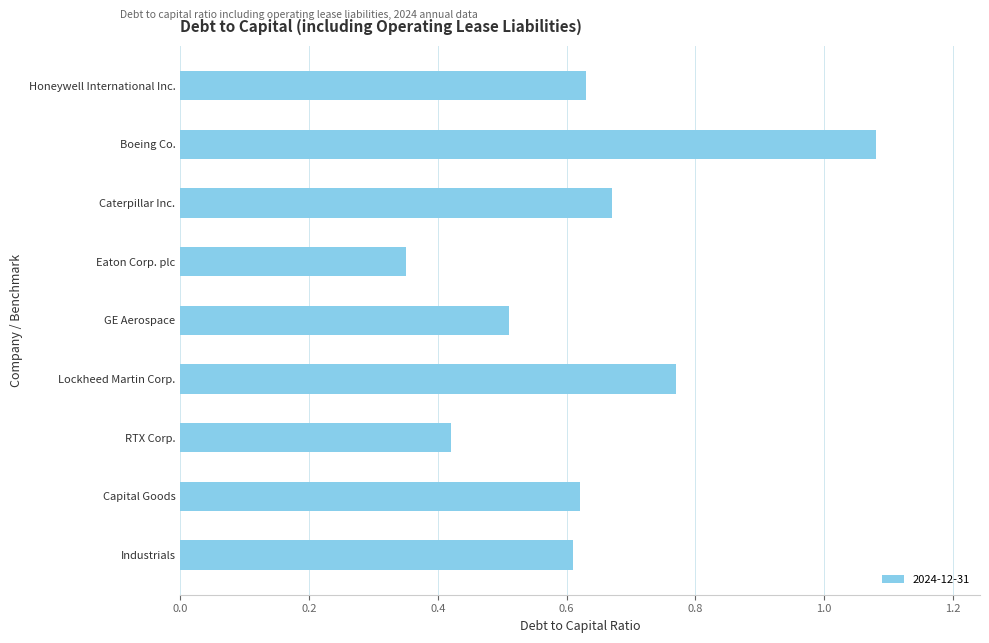

What is the sum of the values at Caterpillar Inc. and Eaton Corp. plc?

1.0